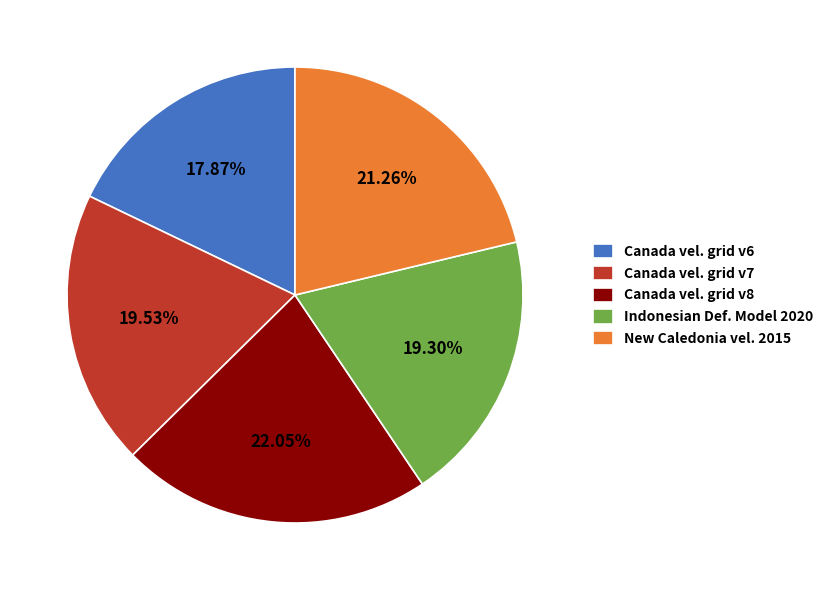

How many segments does this pie chart have?

5